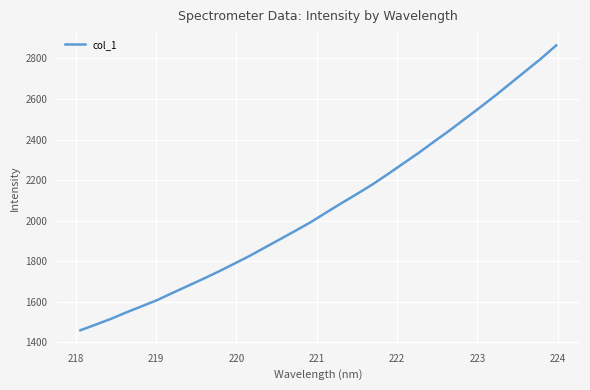

What is the difference between the maximum and minimum values?

1405.2